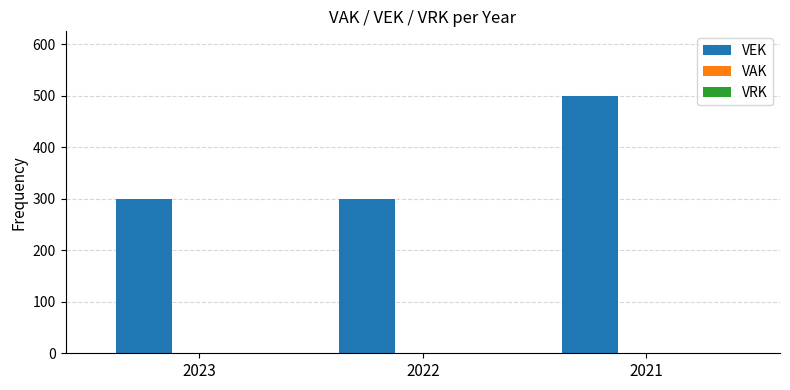

Between 2022 and 2021, which is larger?

2021